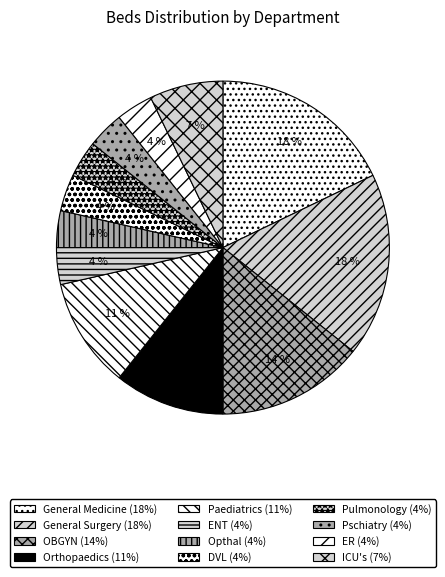

Is there any slice that represents more than half of the pie?

No